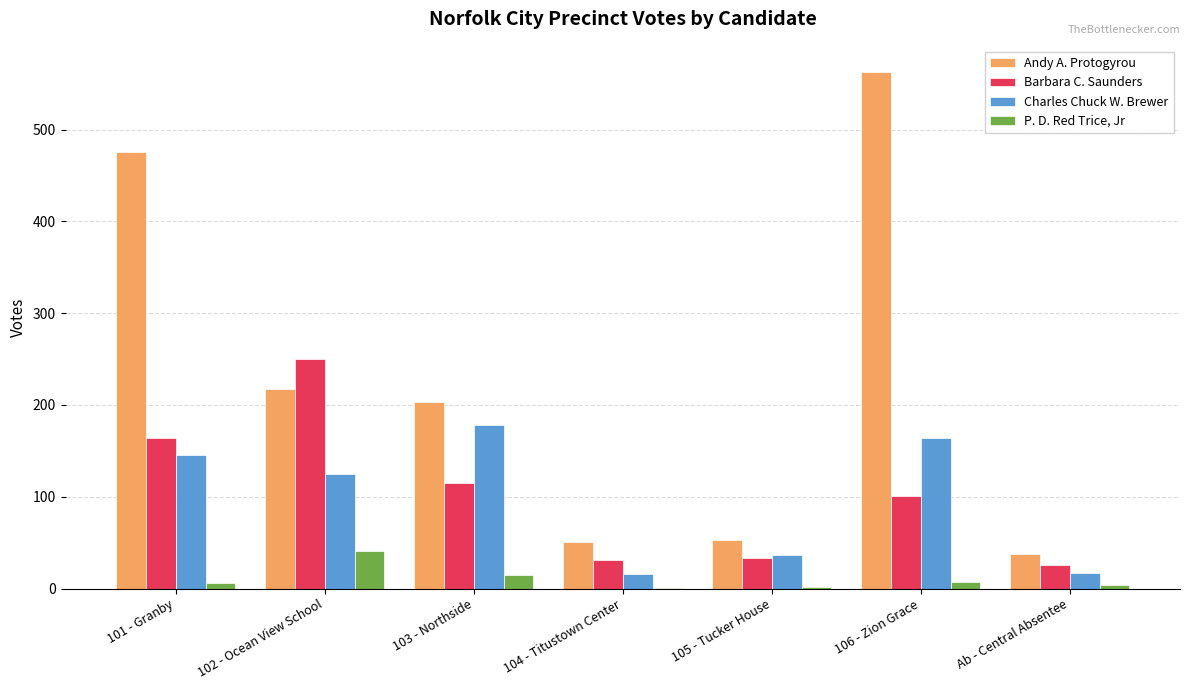

The Andy A. Protogyrou series shows 167 at 106 - Zion Grace. True or false?

False